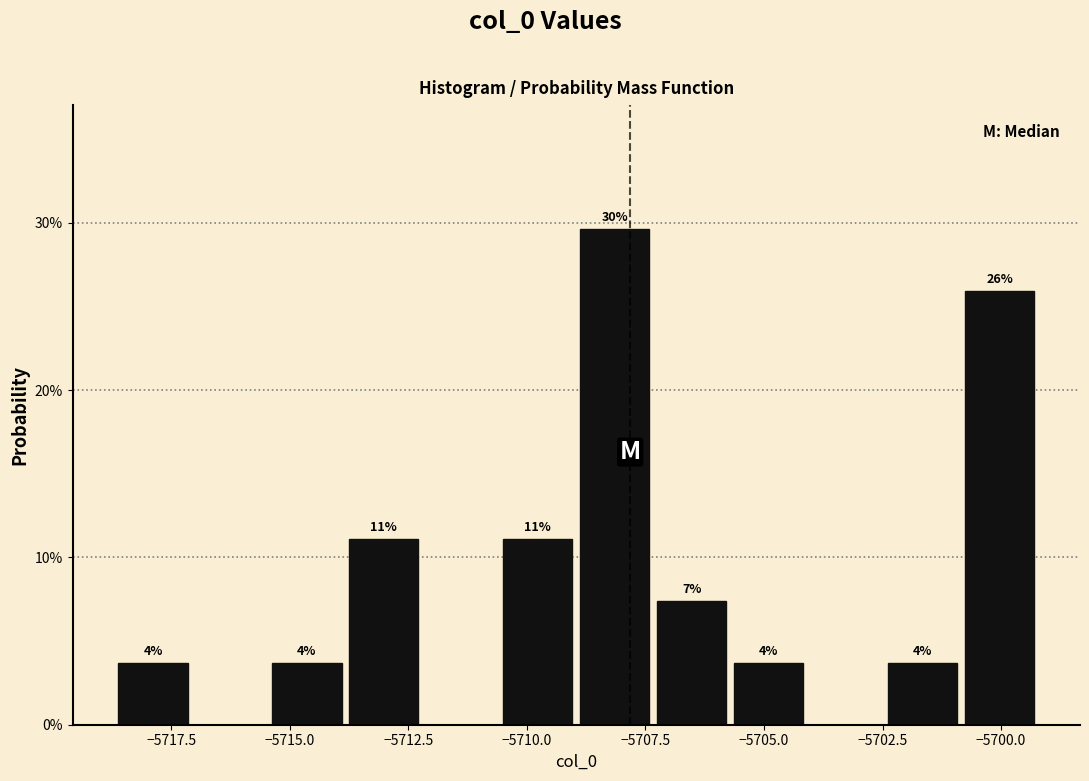

Around what value on the x-axis is the tallest bar? Give the approximate position of its centre, as read against the axis.

-5708.0